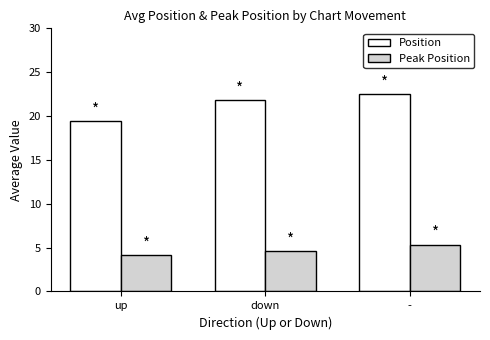

Reading left to right, transcribe all the data shown in this chart.

Position: 19.4	21.8	22.5
Peak Position: 4.1	4.6	5.3